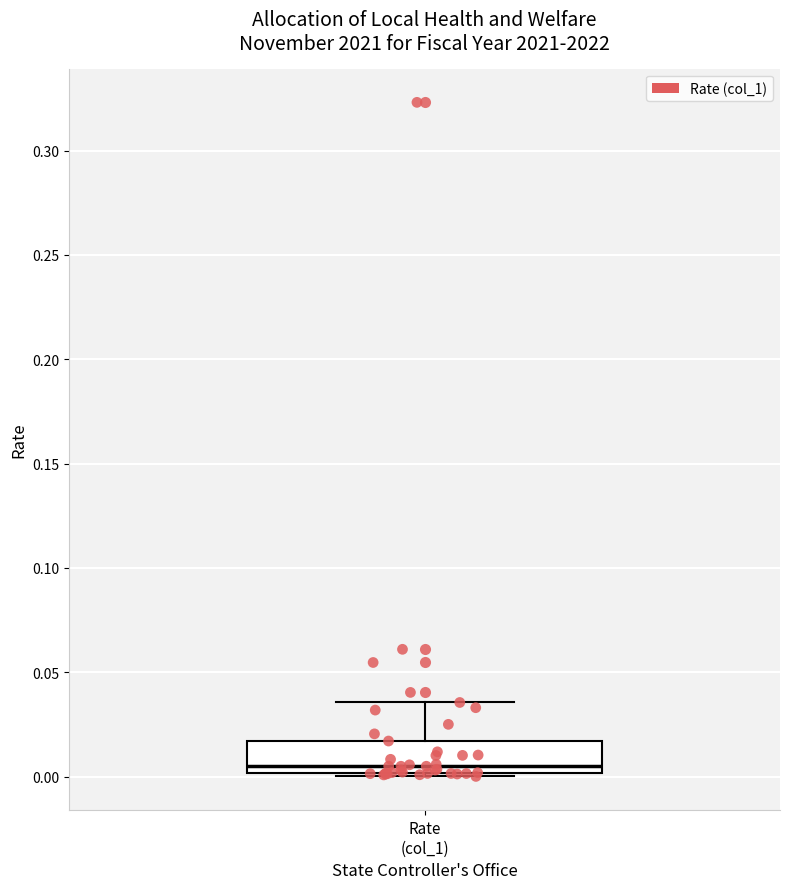

Read this box plot against the y-axis: the position of the median line, the range covered by the box, and the ends of both whiskers. The values are not printed on the chart, so give them approximately, as read against the axis.

median 0.005, box 0.000 to 0.015, whiskers 0.000 to 0.035